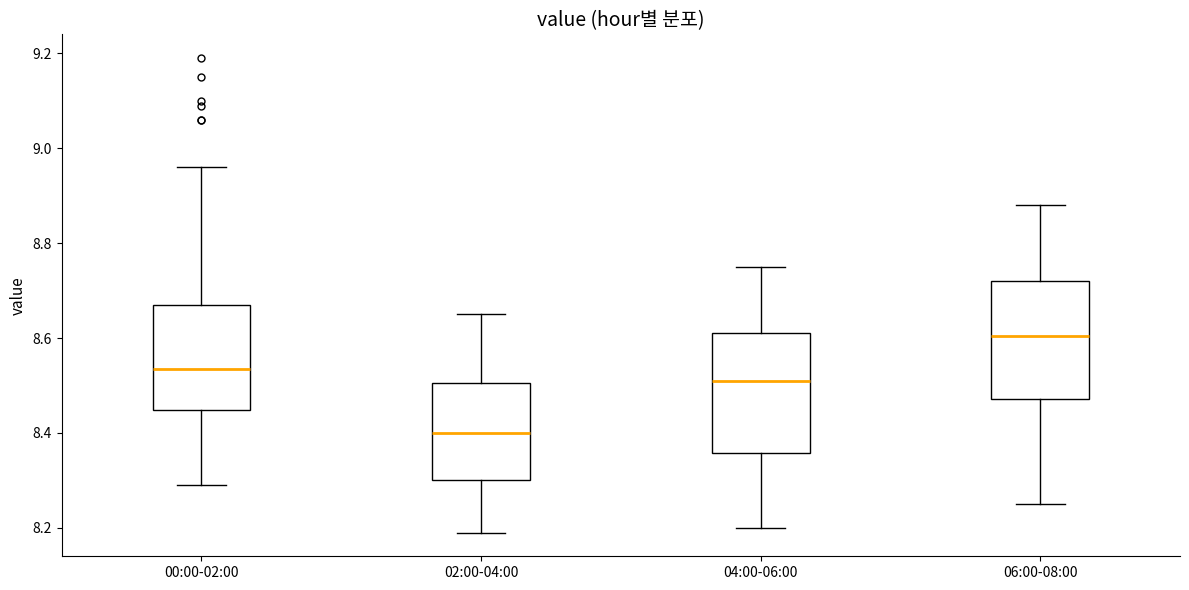

Which box has the highest median line?

06:00-08:00